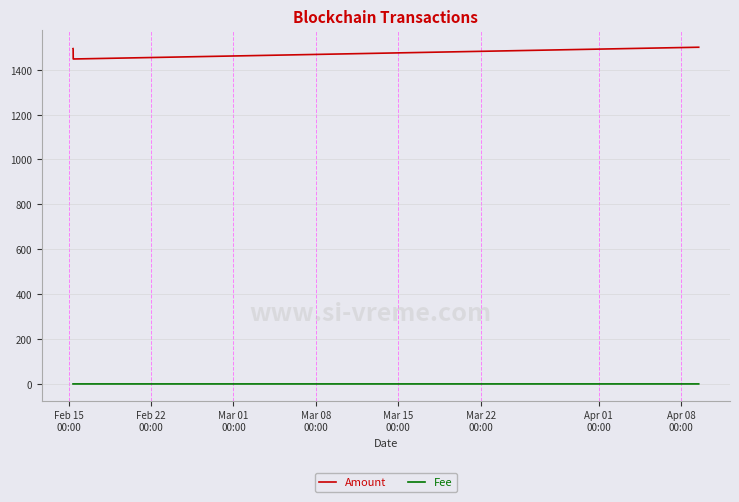

What is the difference between the second highest and minimum values in the Amount series?

52.3